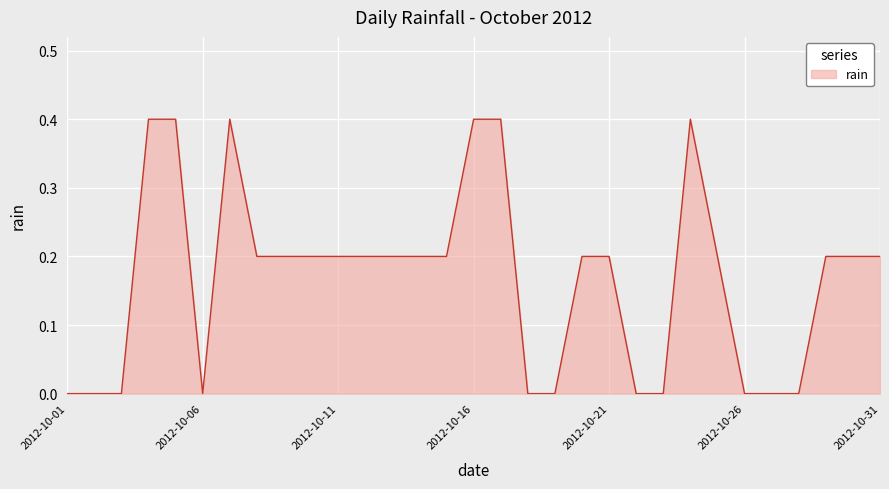

What is the maximum value shown in the chart?

0.4